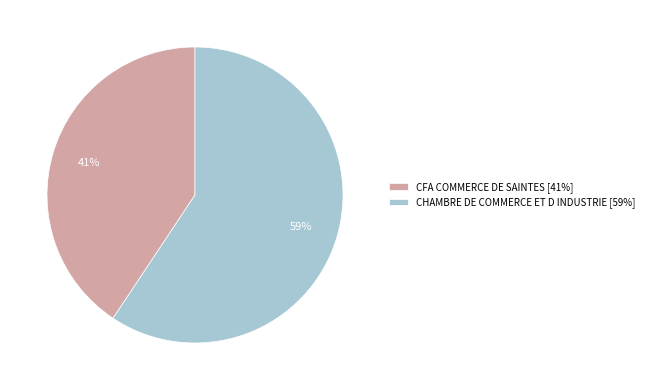

Count the number of slices in the pie.

2